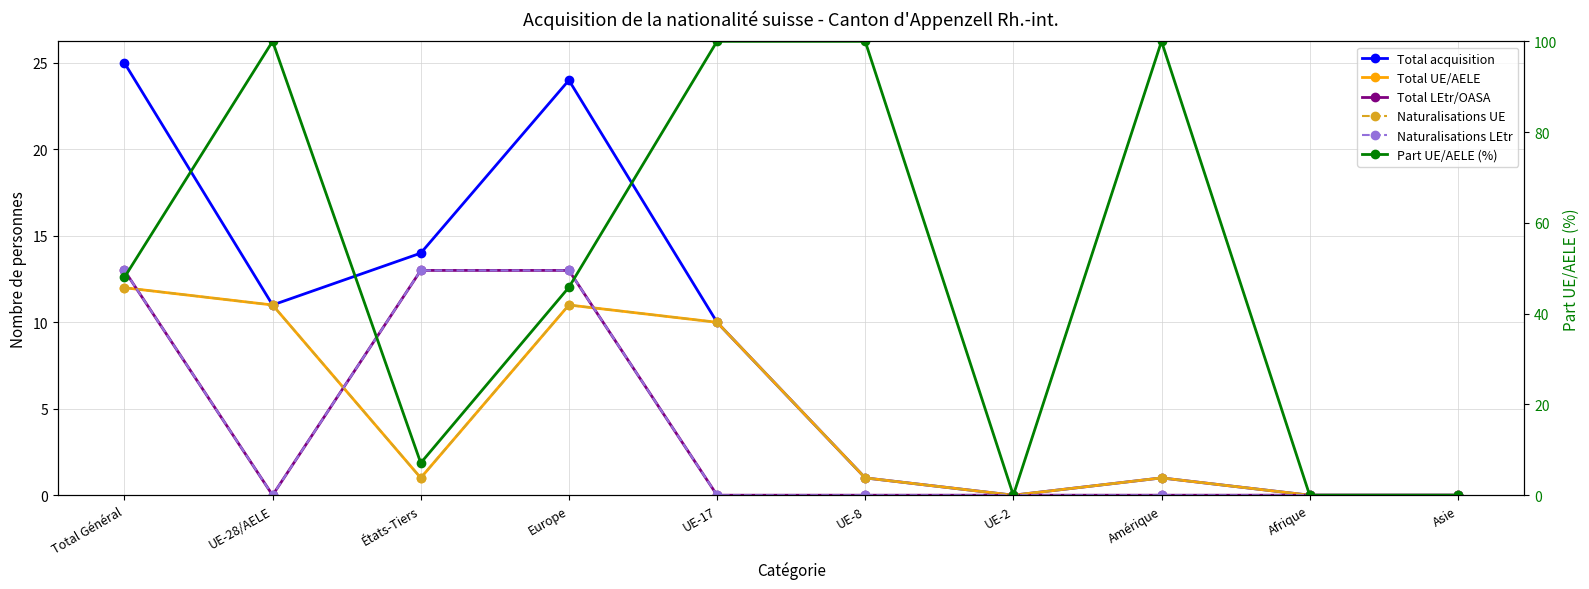

How many lines are shown in the chart?

6